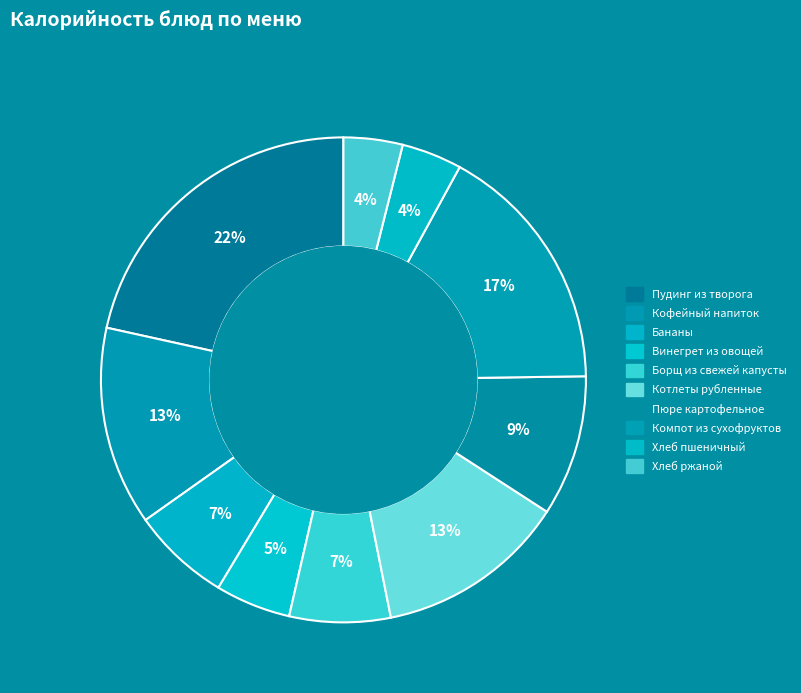

To the nearest percent, what percentage of the pie is Винегрет из овощей?

5%